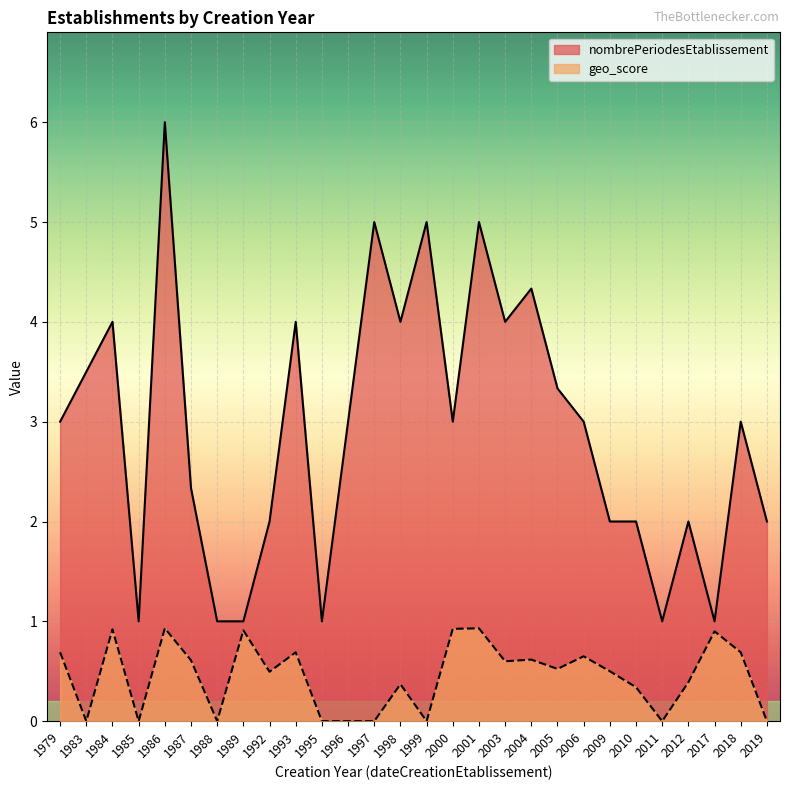

How many series are shown in this chart?

2